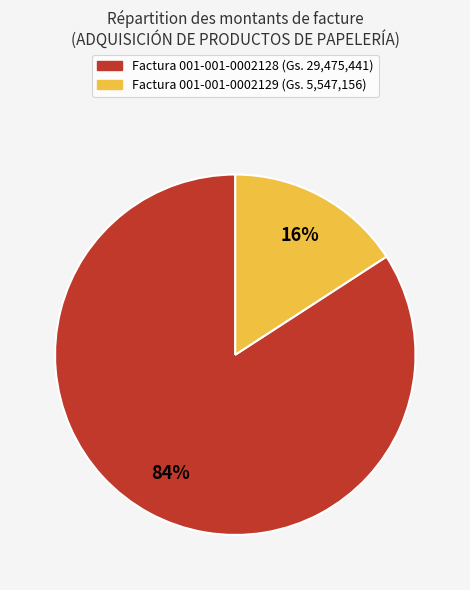

Count the number of slices in the pie.

2